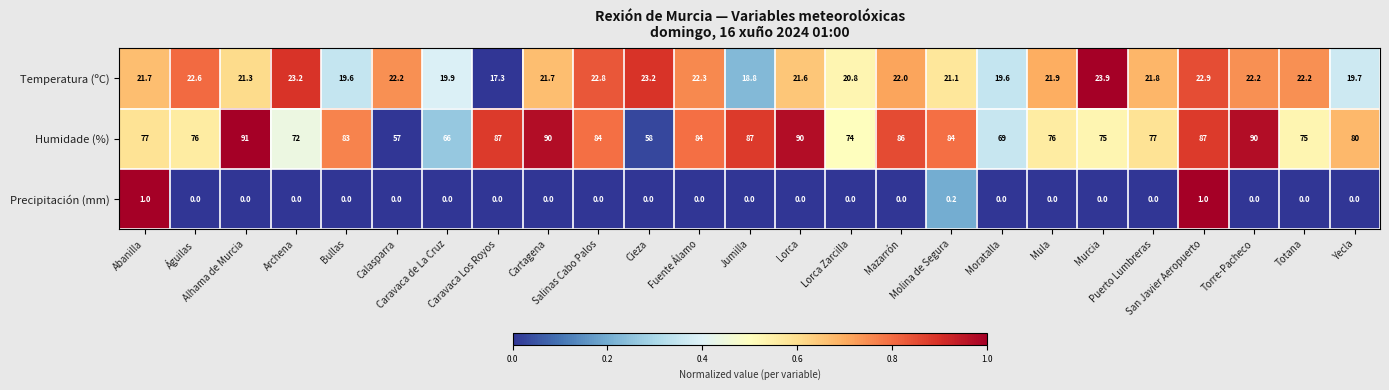

What is the difference between the maximum and minimum values in the Humidade (%) series?

34.0